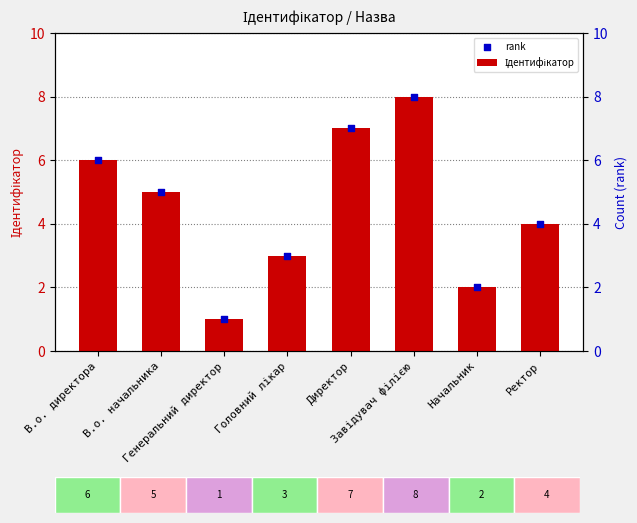

Which series has the widest spread of Y values?

Ідентифікатор